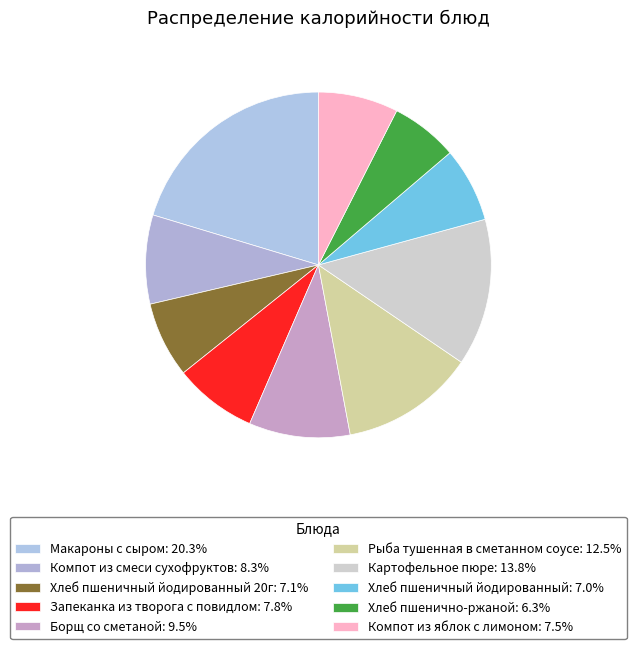

Count the number of slices in the pie.

10